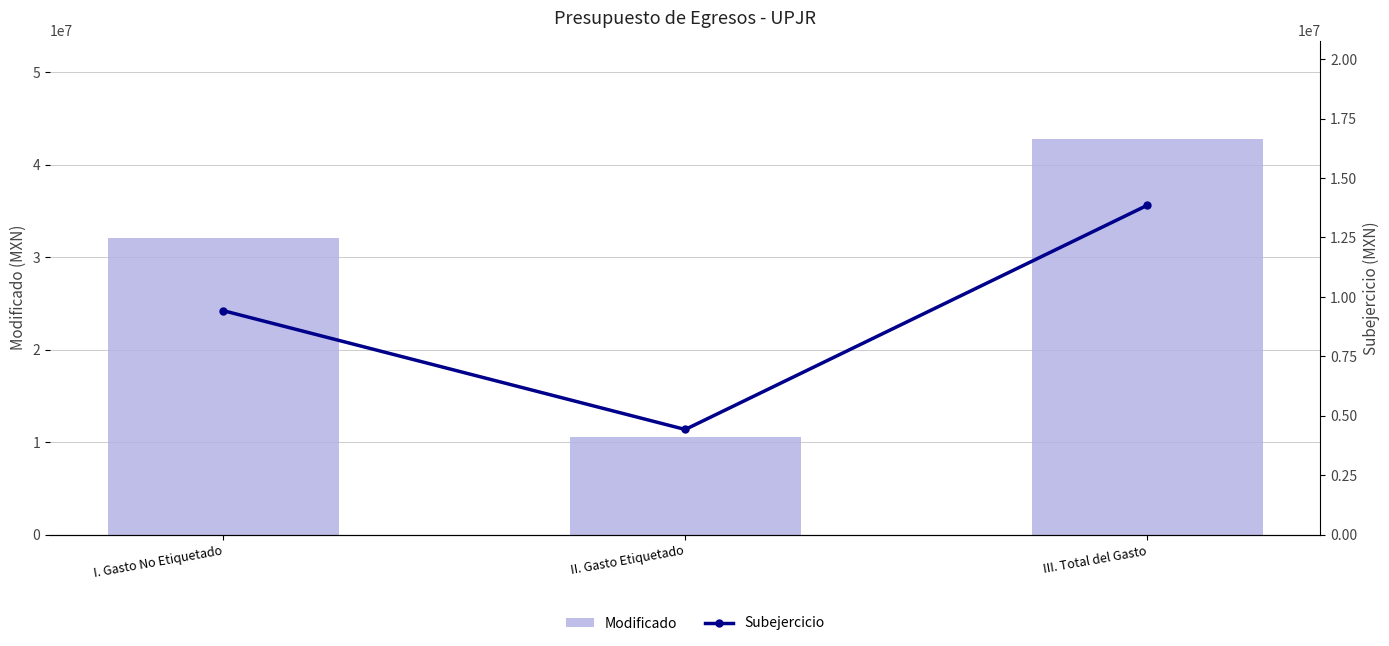

At which label does Modificado first exceed 32138540?

I. Gasto No Etiquetado